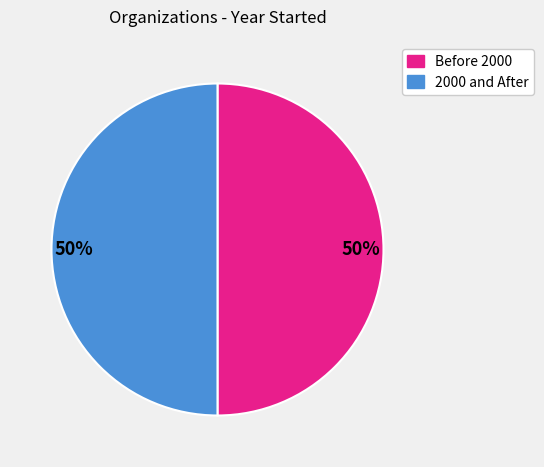

To the nearest percent, what is the average slice percentage?

50%